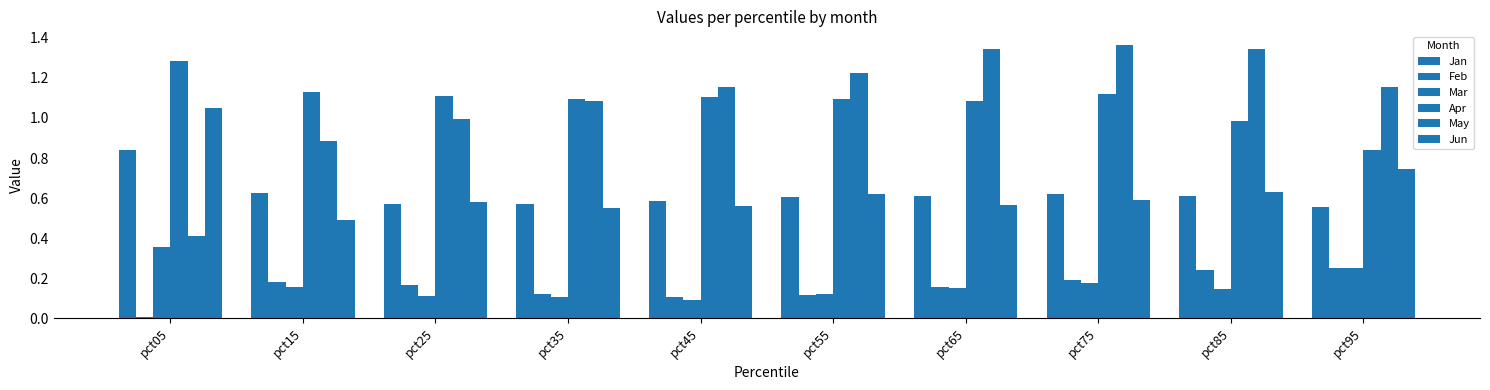

How many groups of bars are there?

10